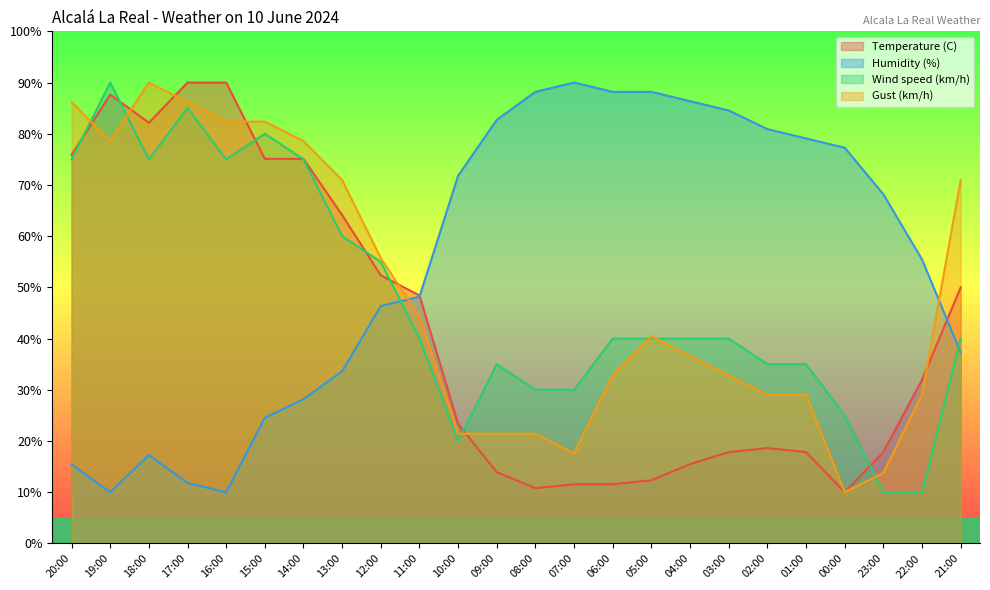

Which series changed the most between 04:00 and 03:00?

Gust (km/h)